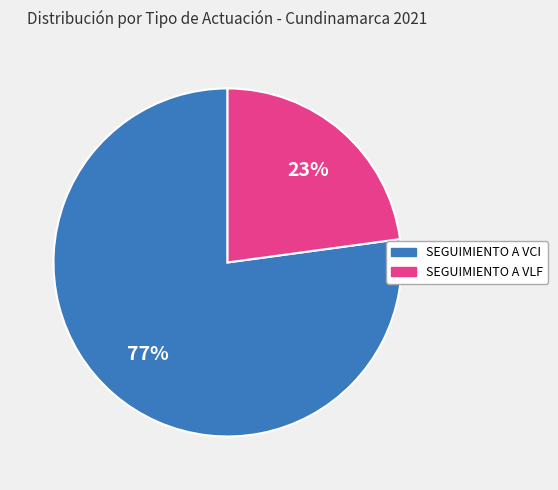

Is there a majority slice in this chart?

Yes